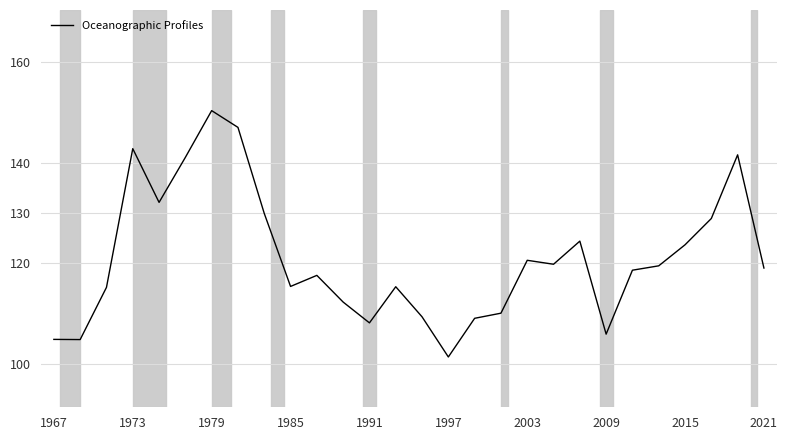

What is the difference between the maximum and minimum values?

49.0